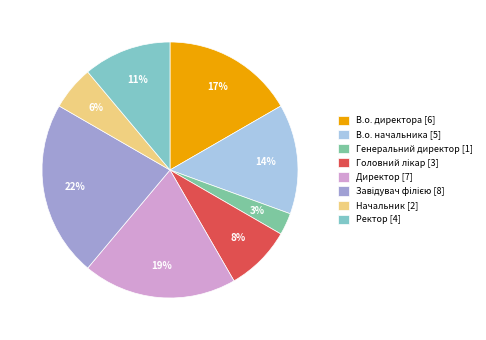

Count the number of slices in the pie.

8